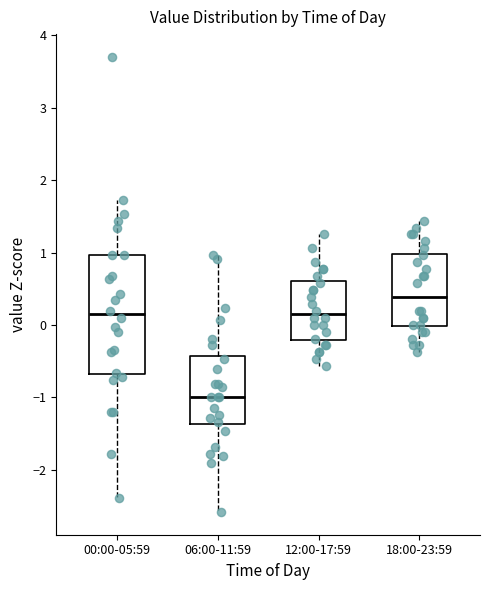

Which box is the tallest, from its lower edge to its upper edge?

00:00-05:59